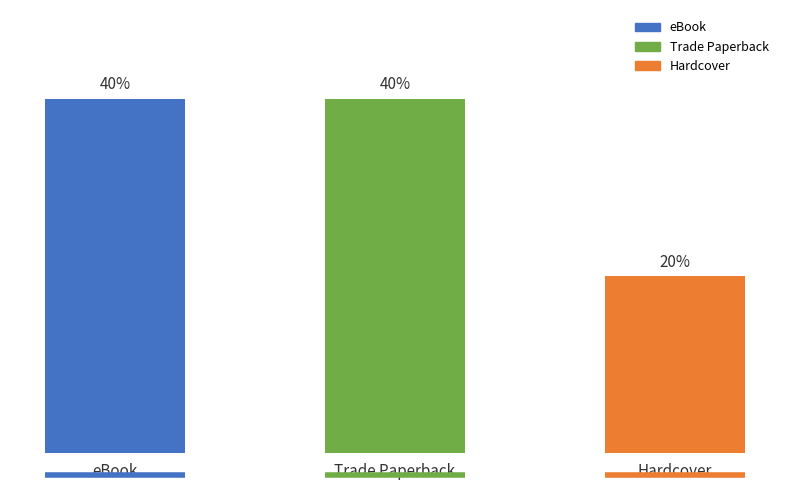

Are the bars horizontal?

No